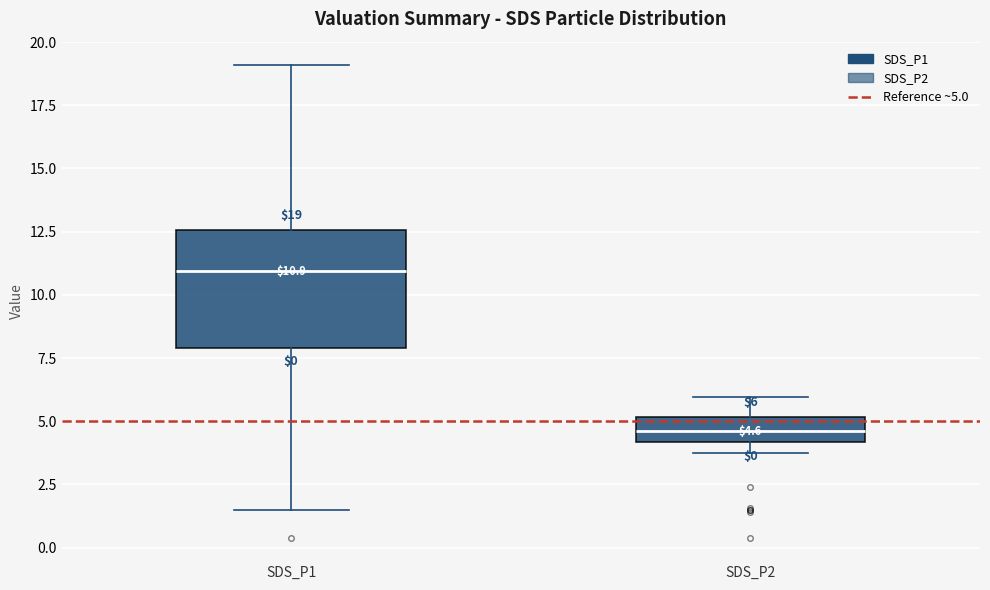

Comparing the boxes themselves (not the whiskers), which one is the tallest?

SDS_P1